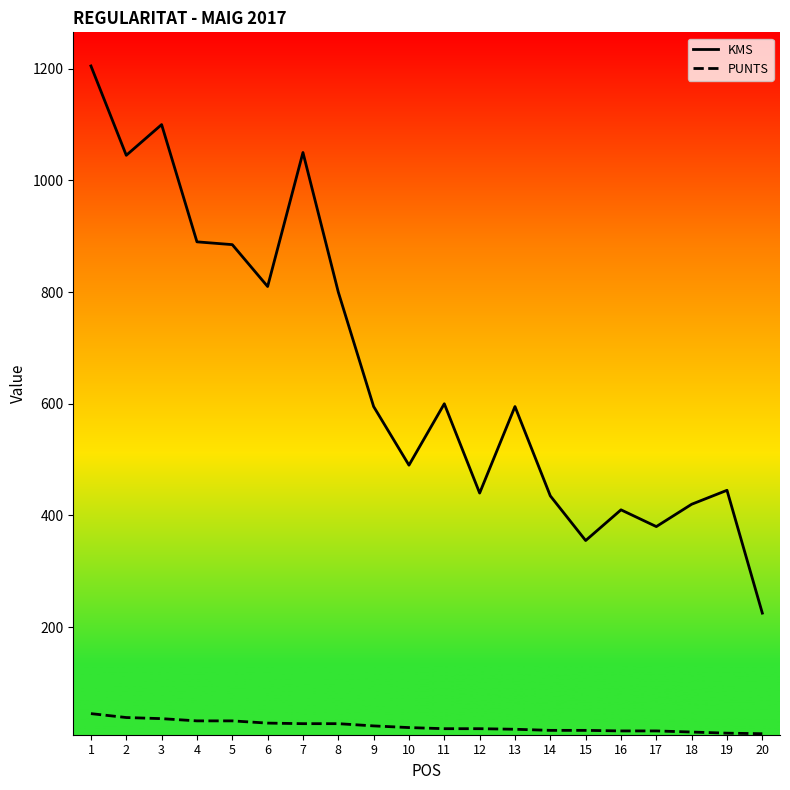

At which category is the sum across all series the highest?

1